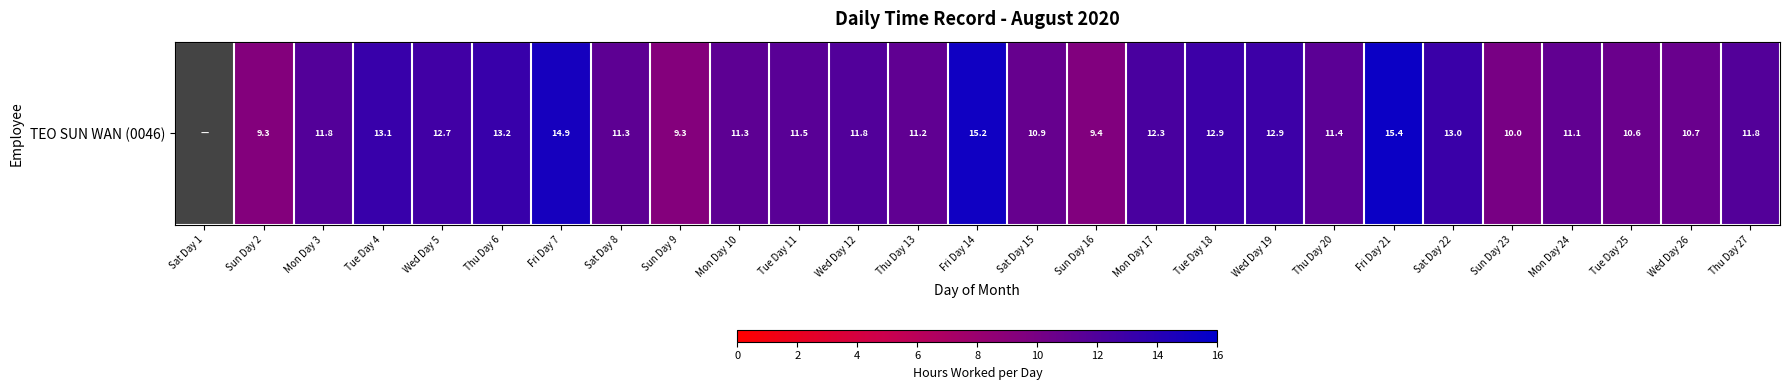

Which label corresponds to the smallest value in the chart?

Sat Day 1